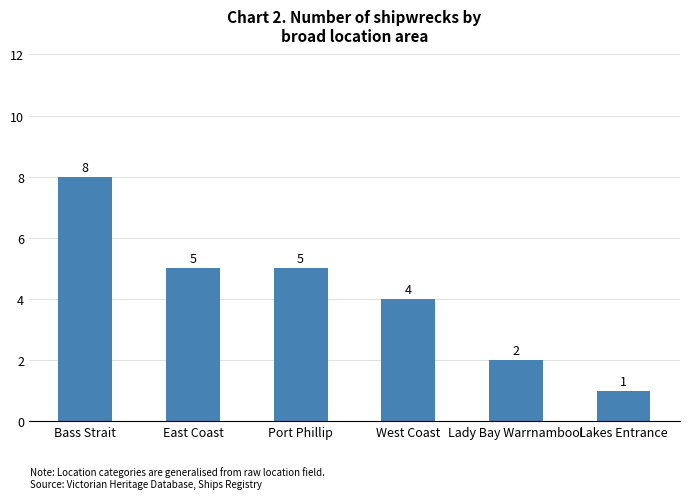

Where is the data nearest to the value 4?

West Coast